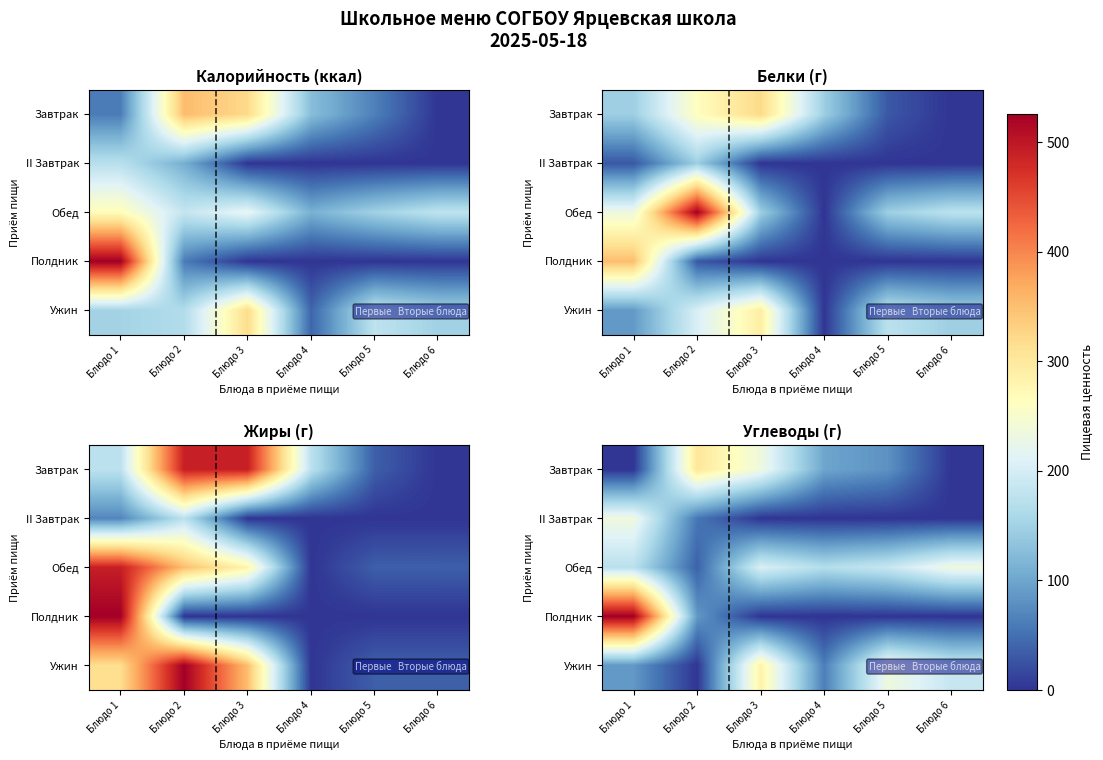

The value of Обед at Блюдо 4 is 27. True or false?

True